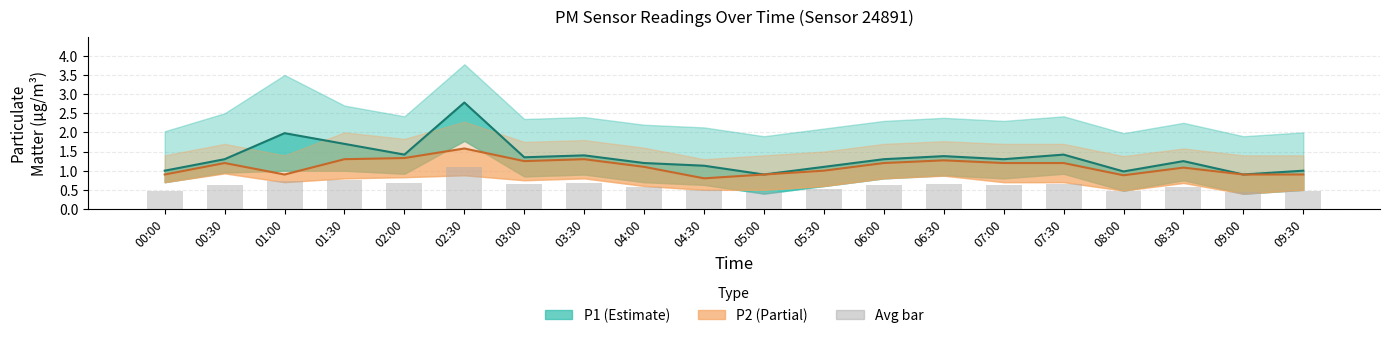

What is the difference between the second highest and minimum values in the avg bar series?

0.3